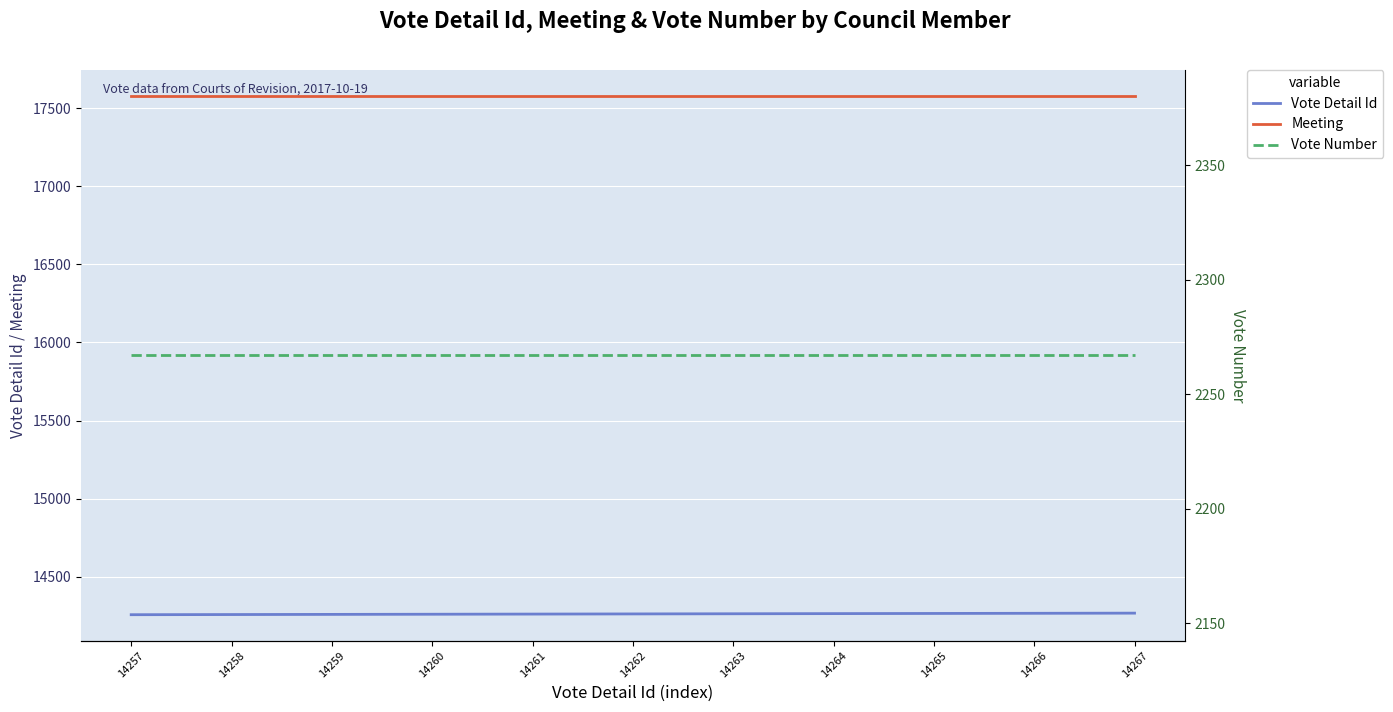

Rank the series by their average value, from highest to lowest.

Meeting, Vote Detail Id, Vote Number